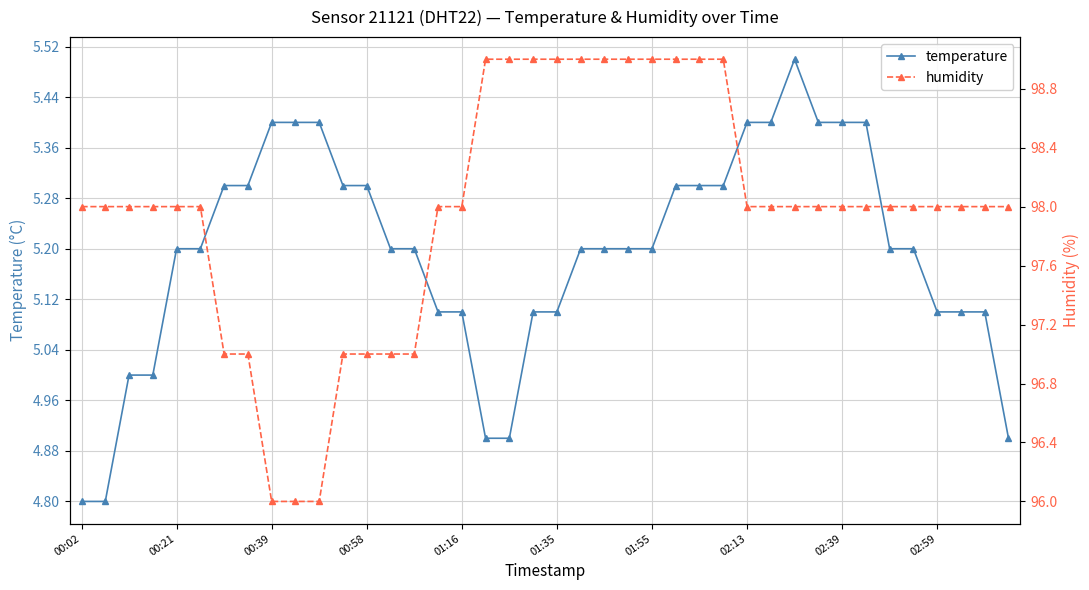

What is the total value across all series at 30?

103.5